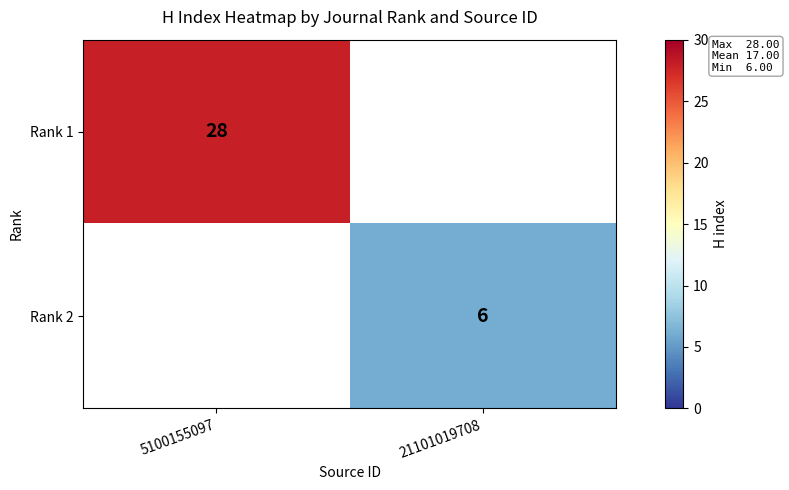

The Rank 1 series shows 11 at 5100155097. True or false?

False